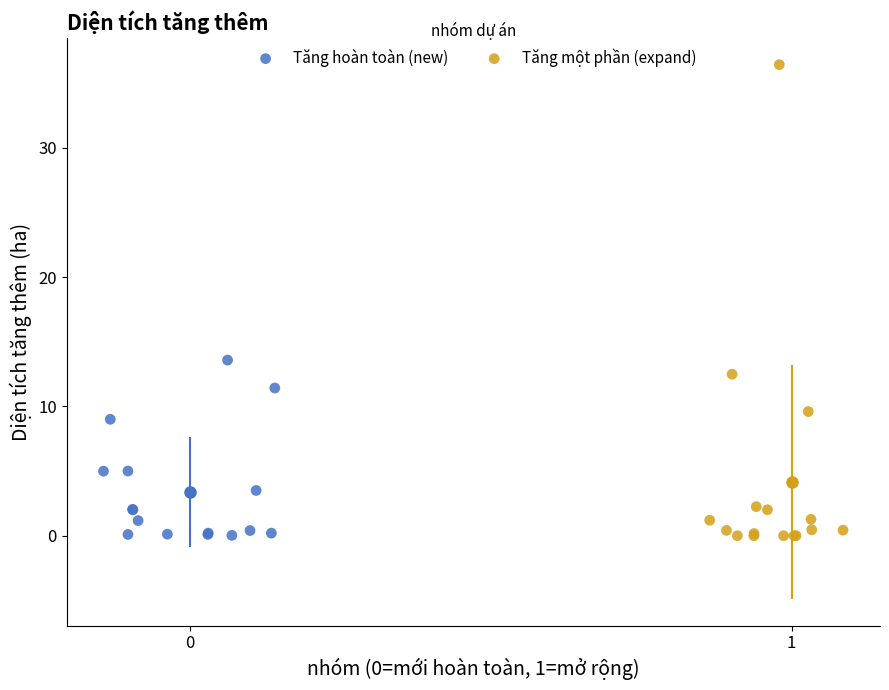

Which series has the largest Y range (max minus min)?

Tăng một phần (expand)